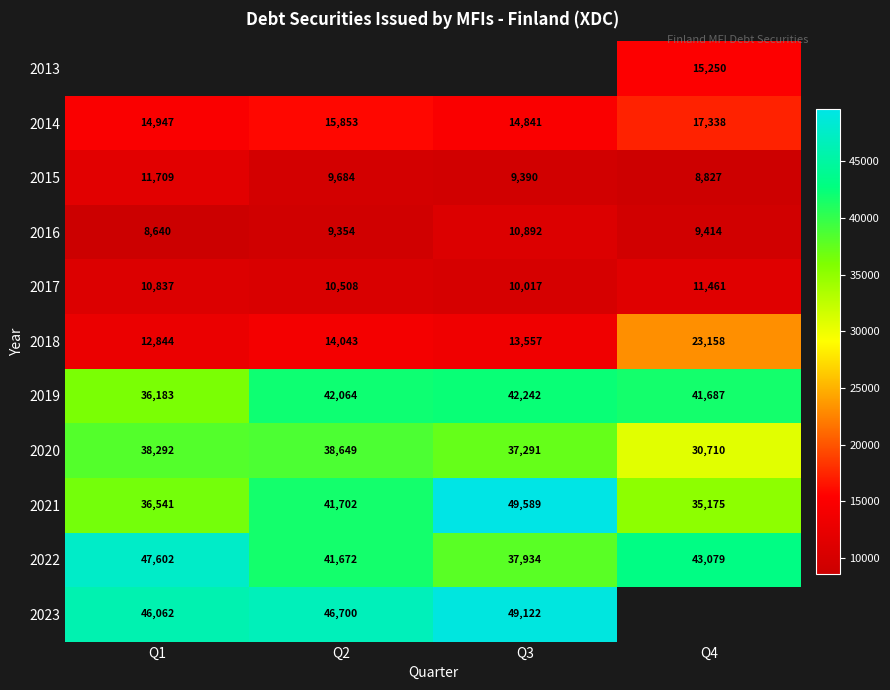

At which category does the chart reach its minimum across all series?

Q1